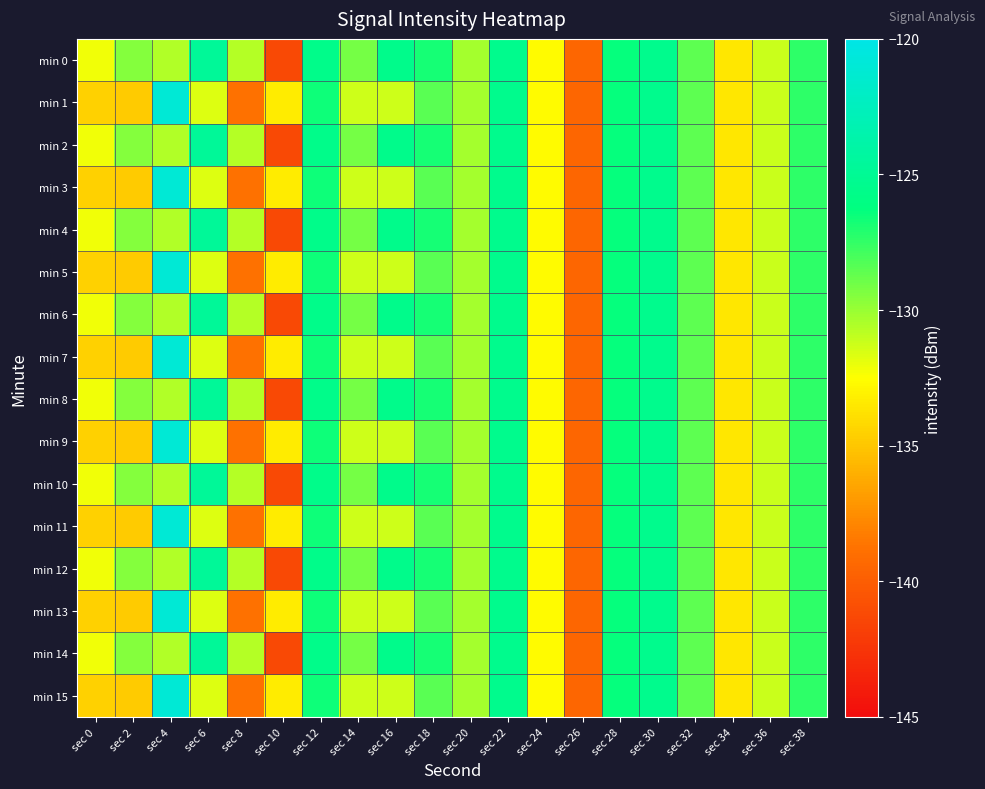

Which has a higher value, sec 0 or sec 38?

sec 38